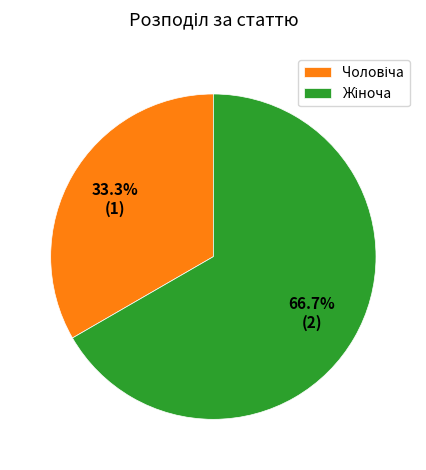

Is there any slice that represents more than half of the pie?

Yes